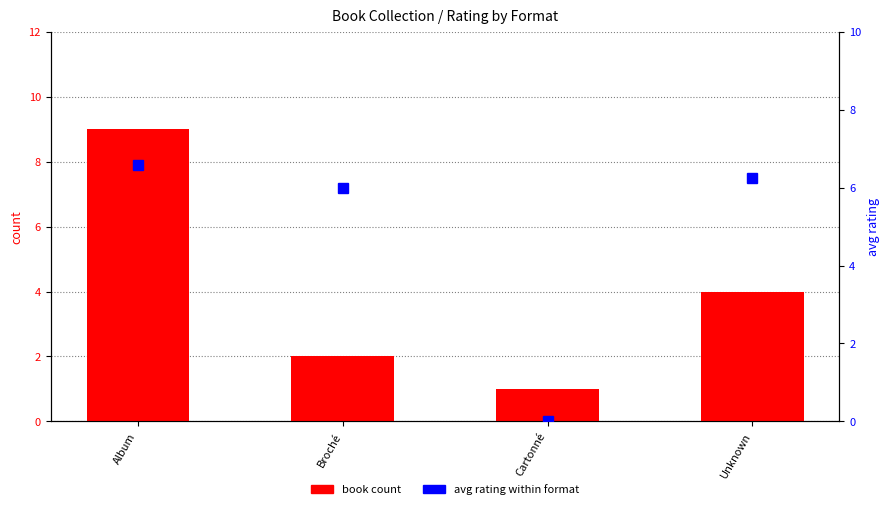

How many values in the avg rating series are below 6?

1